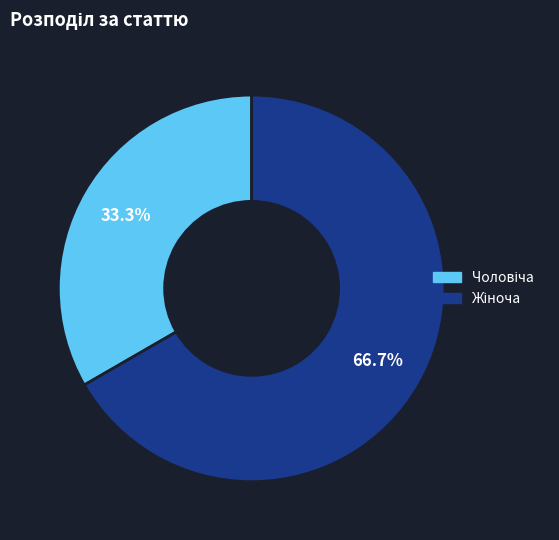

Is there a majority slice in this chart?

Yes